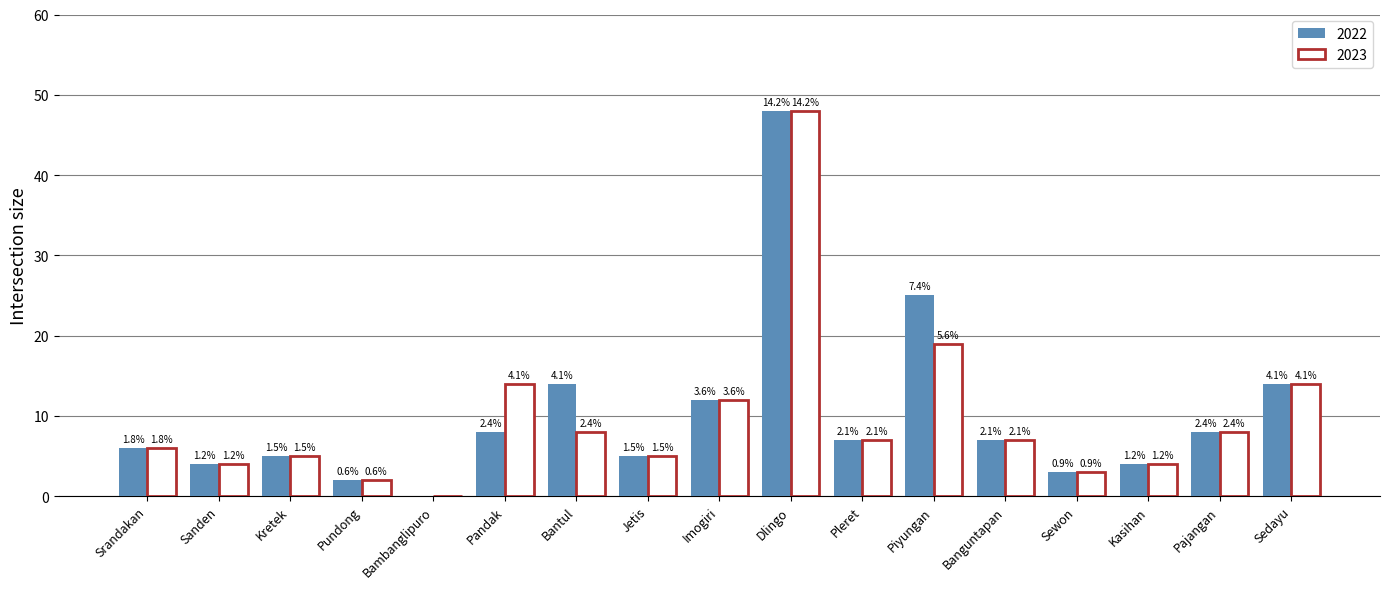

Is it true that 2023 equals 19 at Piyungan?

True